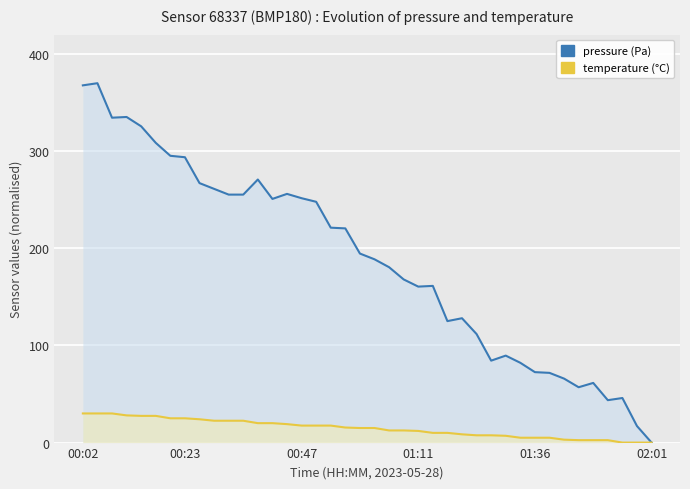

How many data points in pressure are less than 194?

20